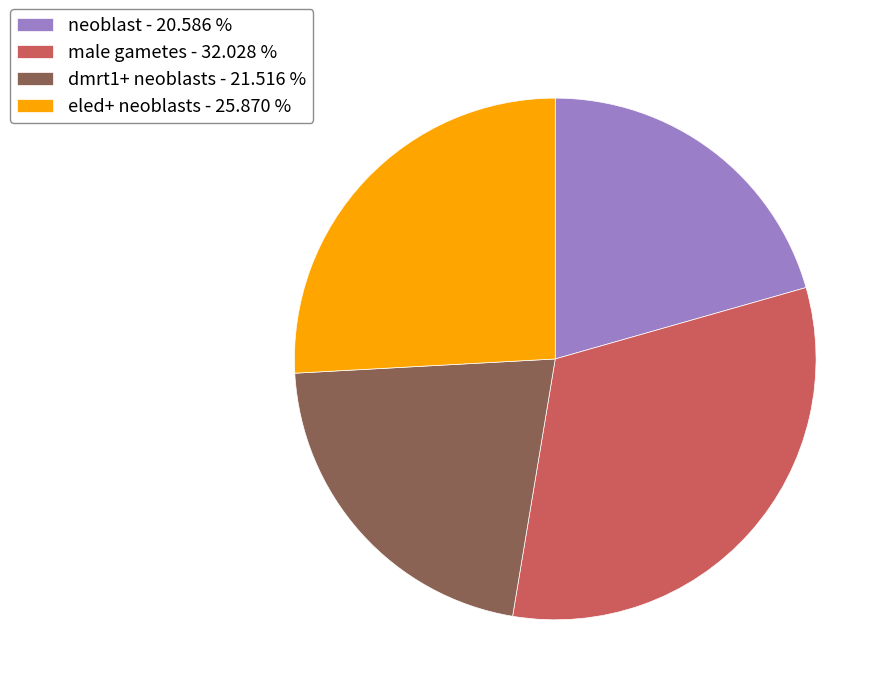

Does male gametes account for over 50% of the chart?

No